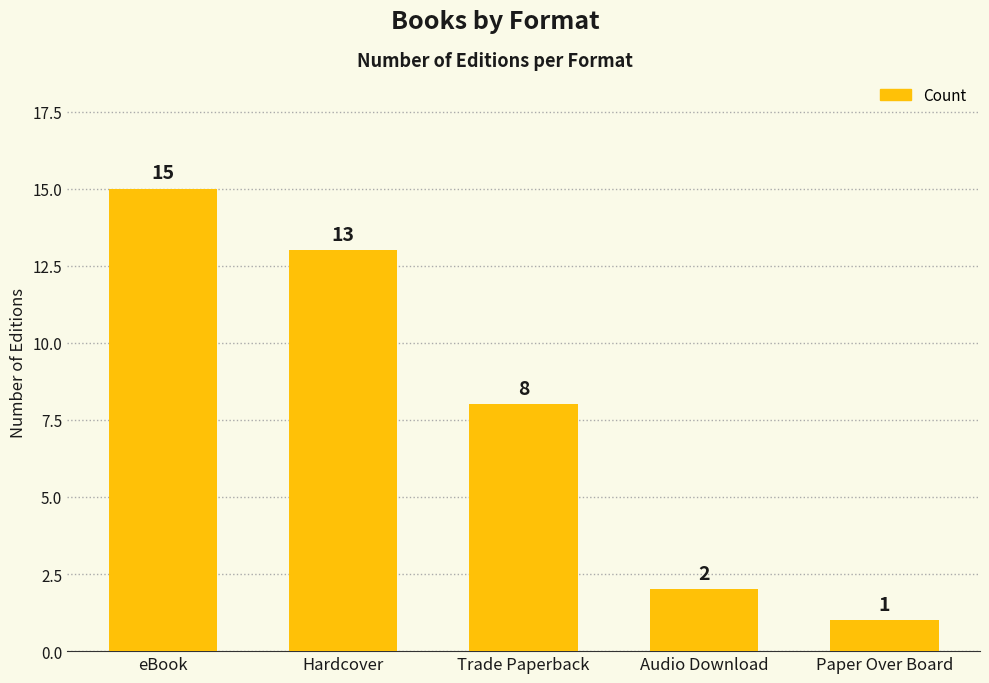

What is the difference between the values at Paper Over Board and eBook?

14